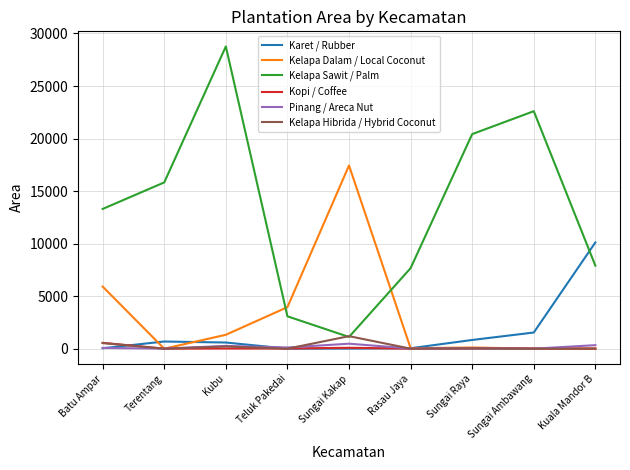

What is the average value of the Kelapa Sawit / Palm series?

13409.7